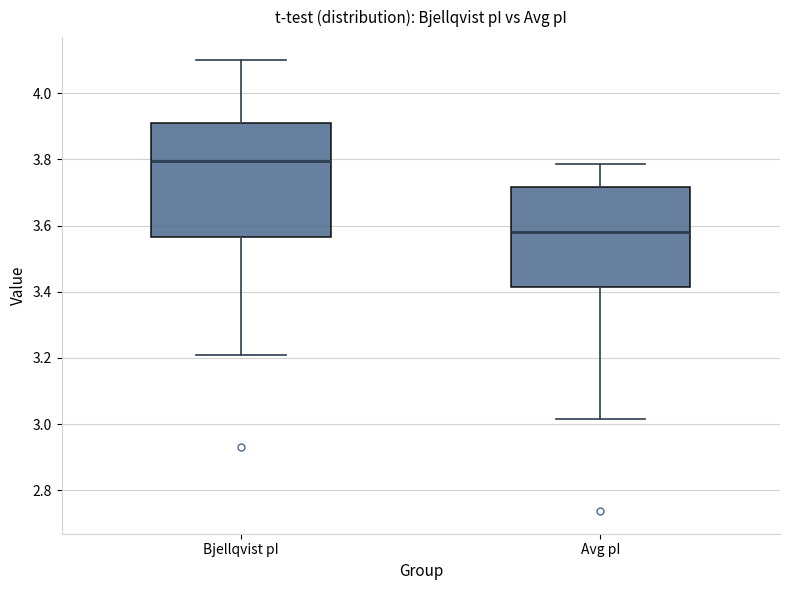

Reading left to right, read every box against the y-axis: the position of its median line, the range the box covers, and the ends of its whiskers. The values are not printed on the chart, so give them approximately, as read against the axis.

Bjellqvist pI: median 3.80, box 3.56 to 3.92, whiskers 3.22 to 4.10
Avg pI: median 3.58, box 3.42 to 3.72, whiskers 3.02 to 3.78